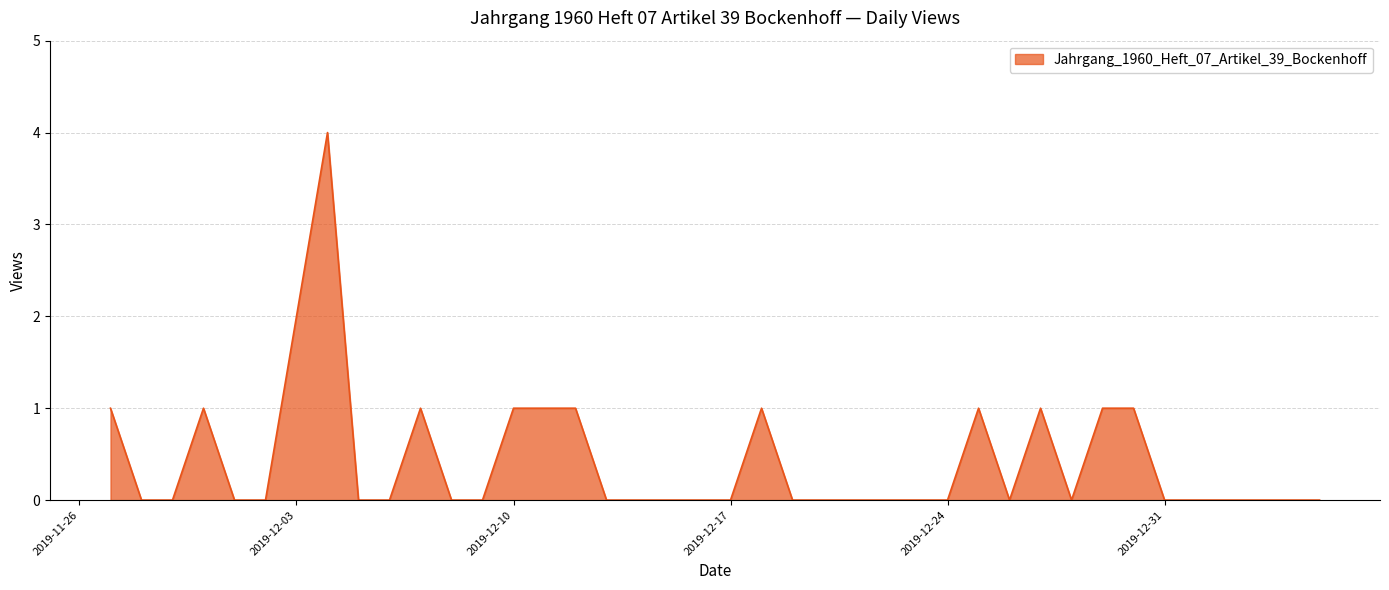

What is the maximum value shown in the chart?

4